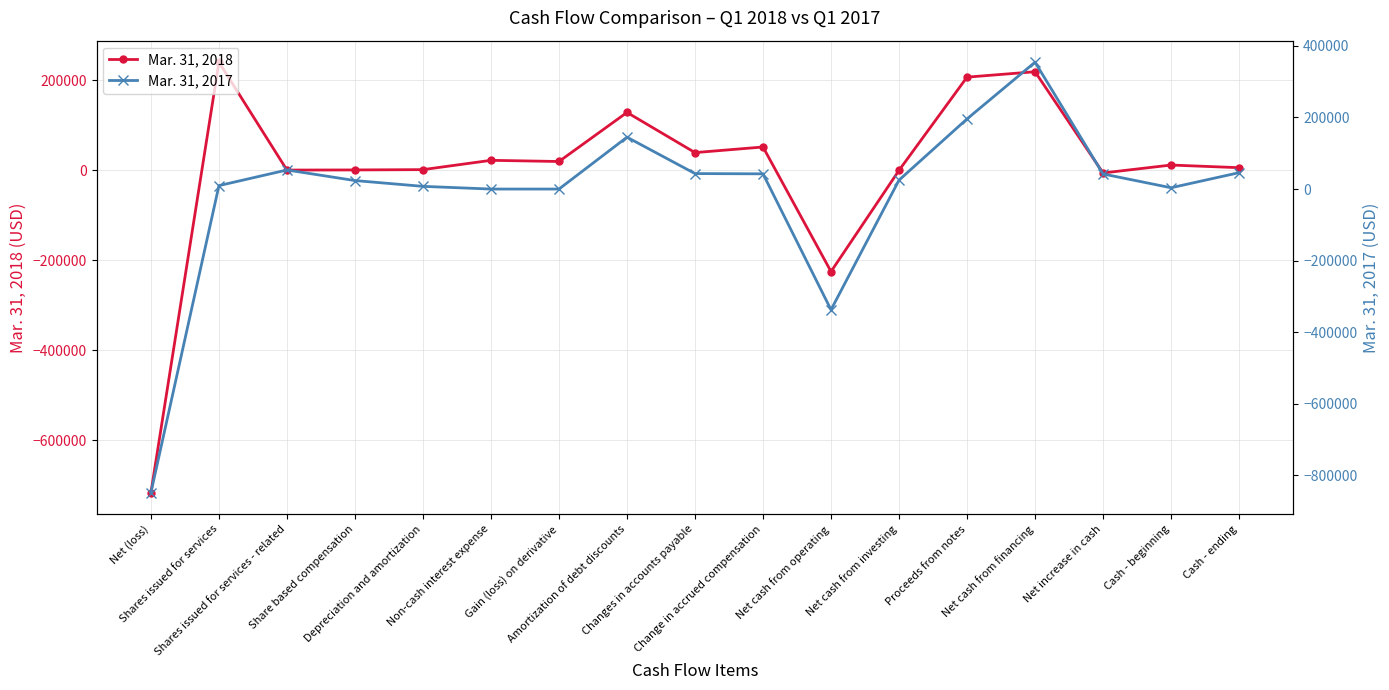

What is the lowest value of the Mar. 31, 2017 series?

-848092